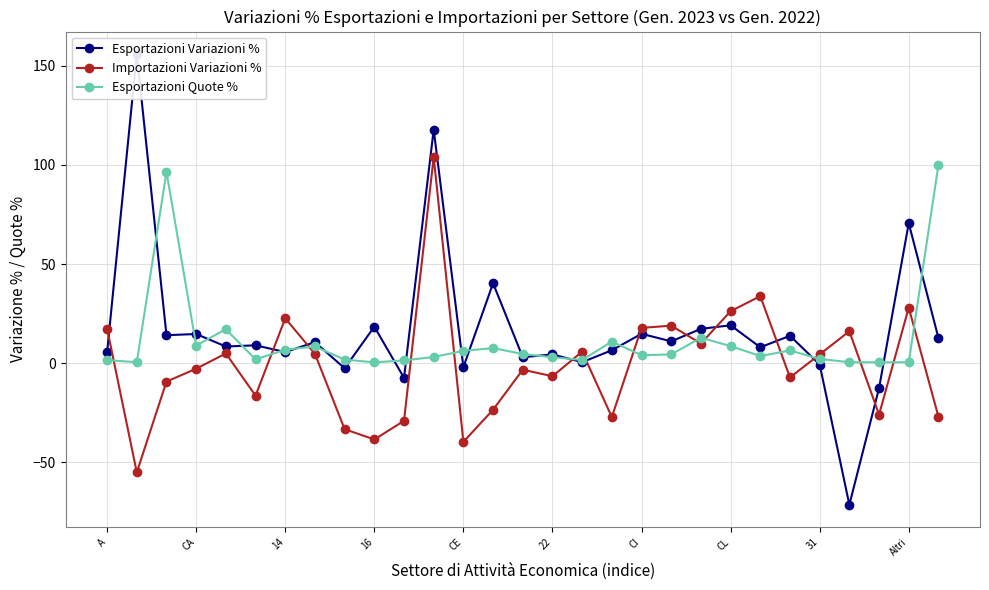

True or false: Esportazioni Variazioni % and Importazioni Variazioni % intersect in this chart.

True